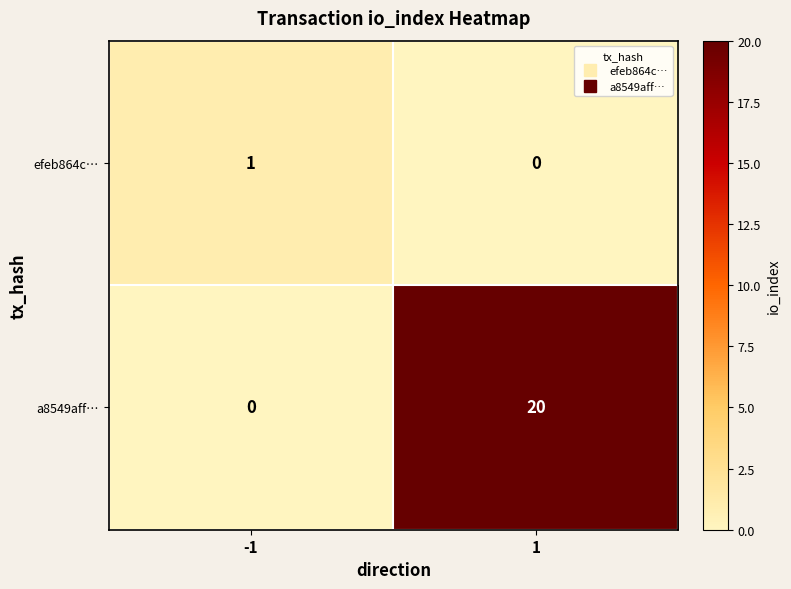

Which series has the widest spread of values?

a8549aff…